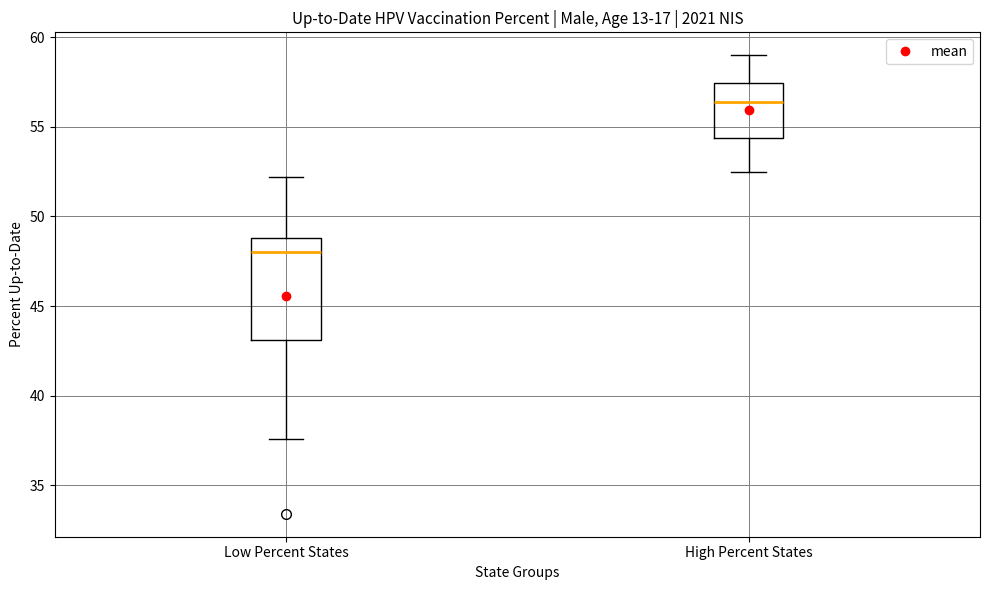

Comparing the boxes themselves (not the whiskers), which one is the tallest?

Low Percent States